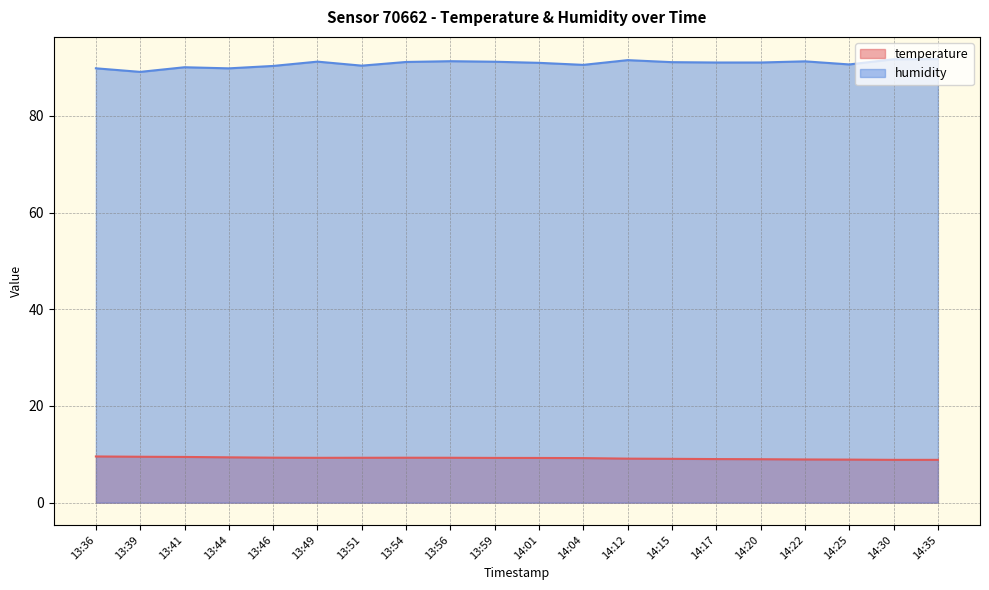

What is the difference between the second highest and second lowest values in the humidity series?

1.9